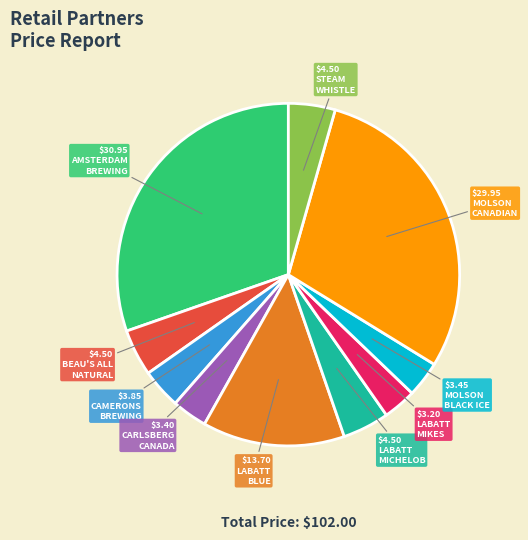

Does any single category account for the majority?

No